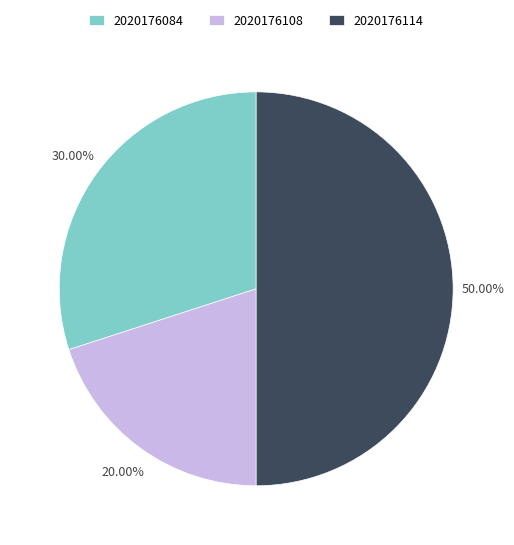

To the nearest percent, what is the difference between the largest and smallest slice percentages?

30%